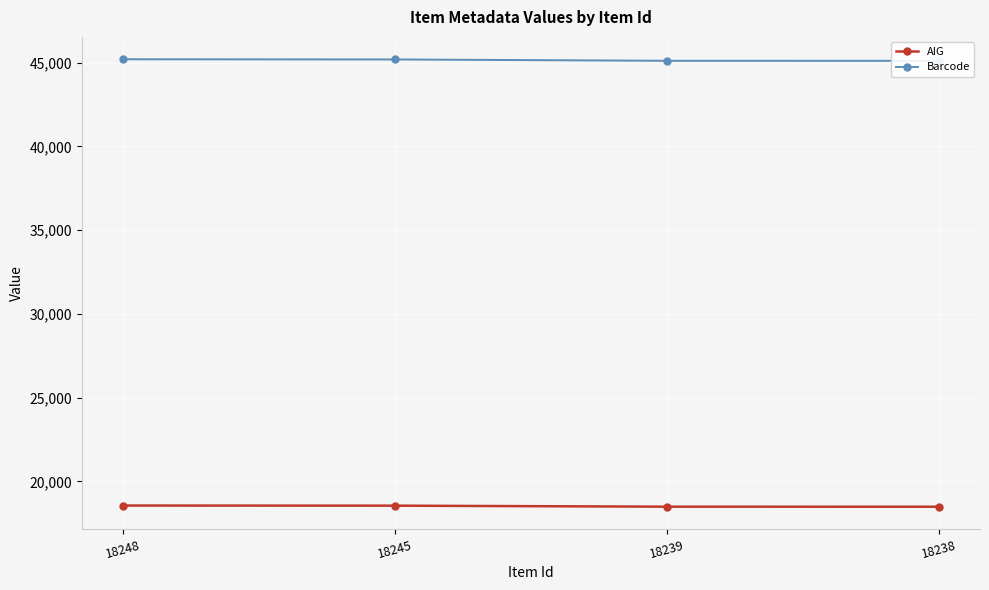

What is the maximum value for Barcode?

45205